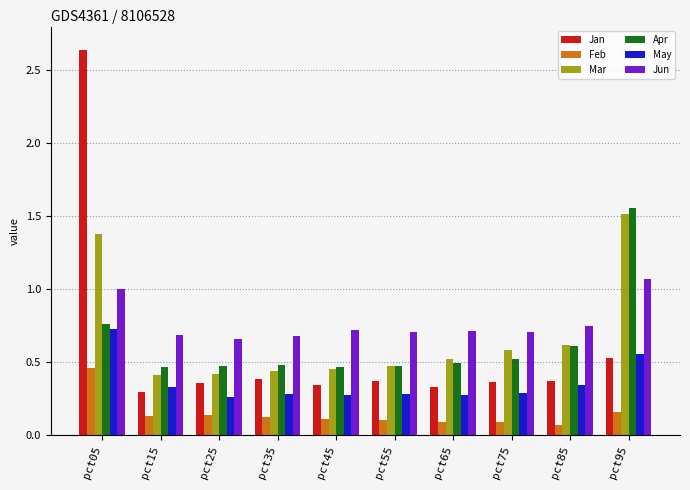

True or false: Mar has a value of 0.5 at pct45.

True